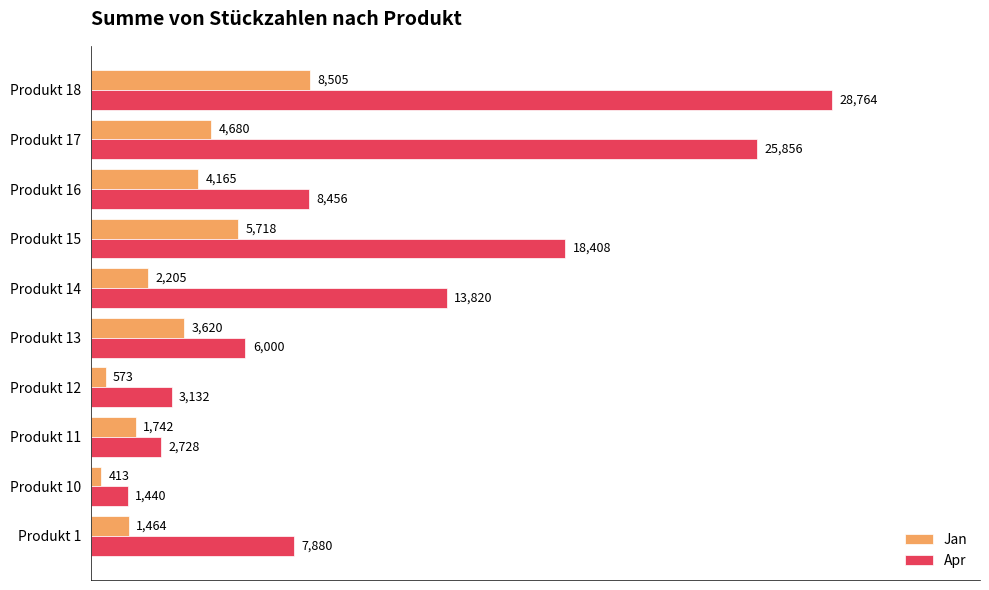

What is the approximate value of Jan at Produkt 1, to the nearest 100?

1500